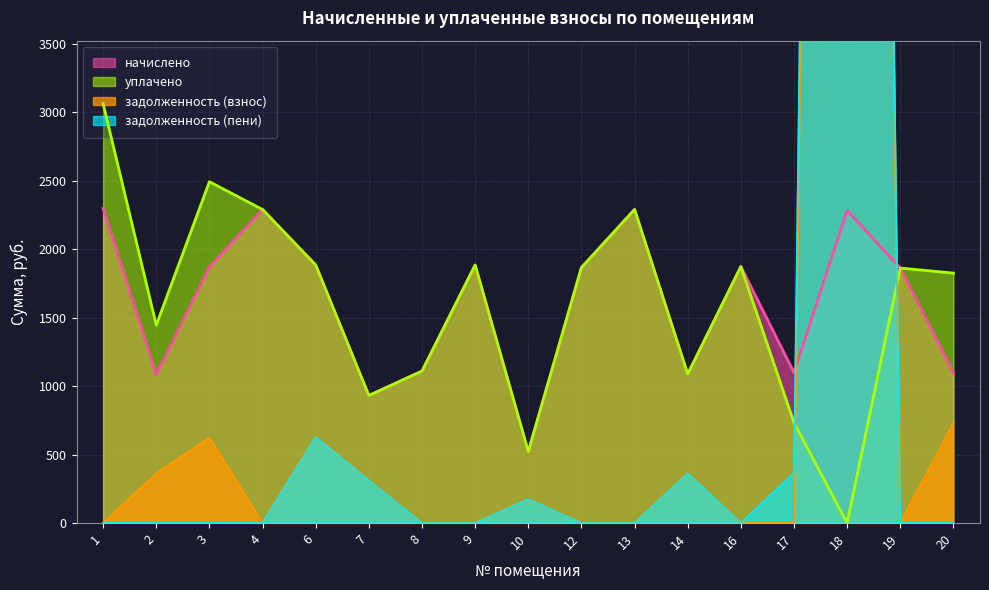

The value of задолженность (пени) at 16 is 15831.0. True or false?

False